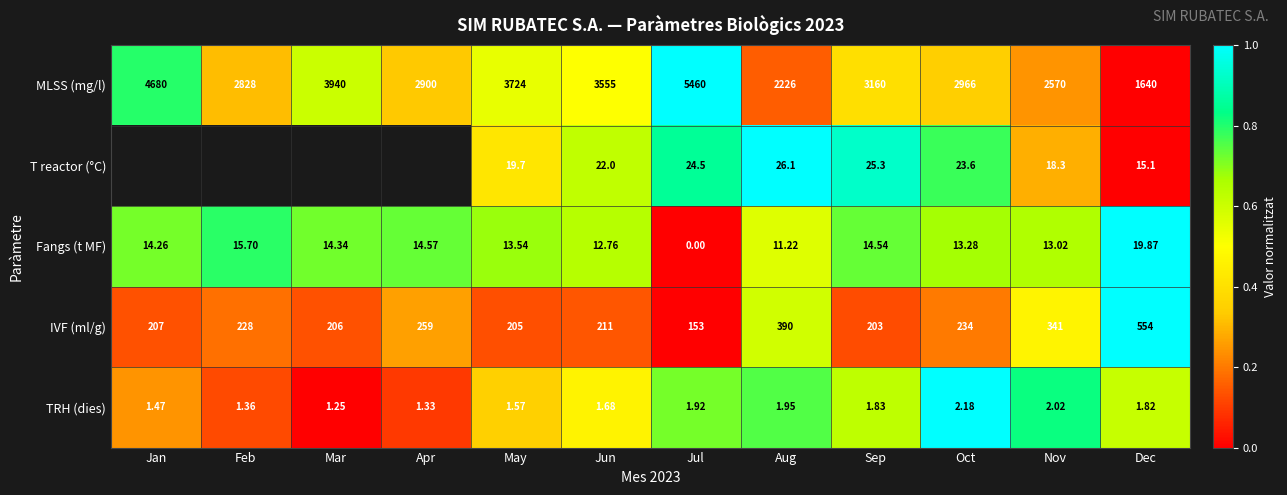

At which category is the sum across all series the highest?

Aug